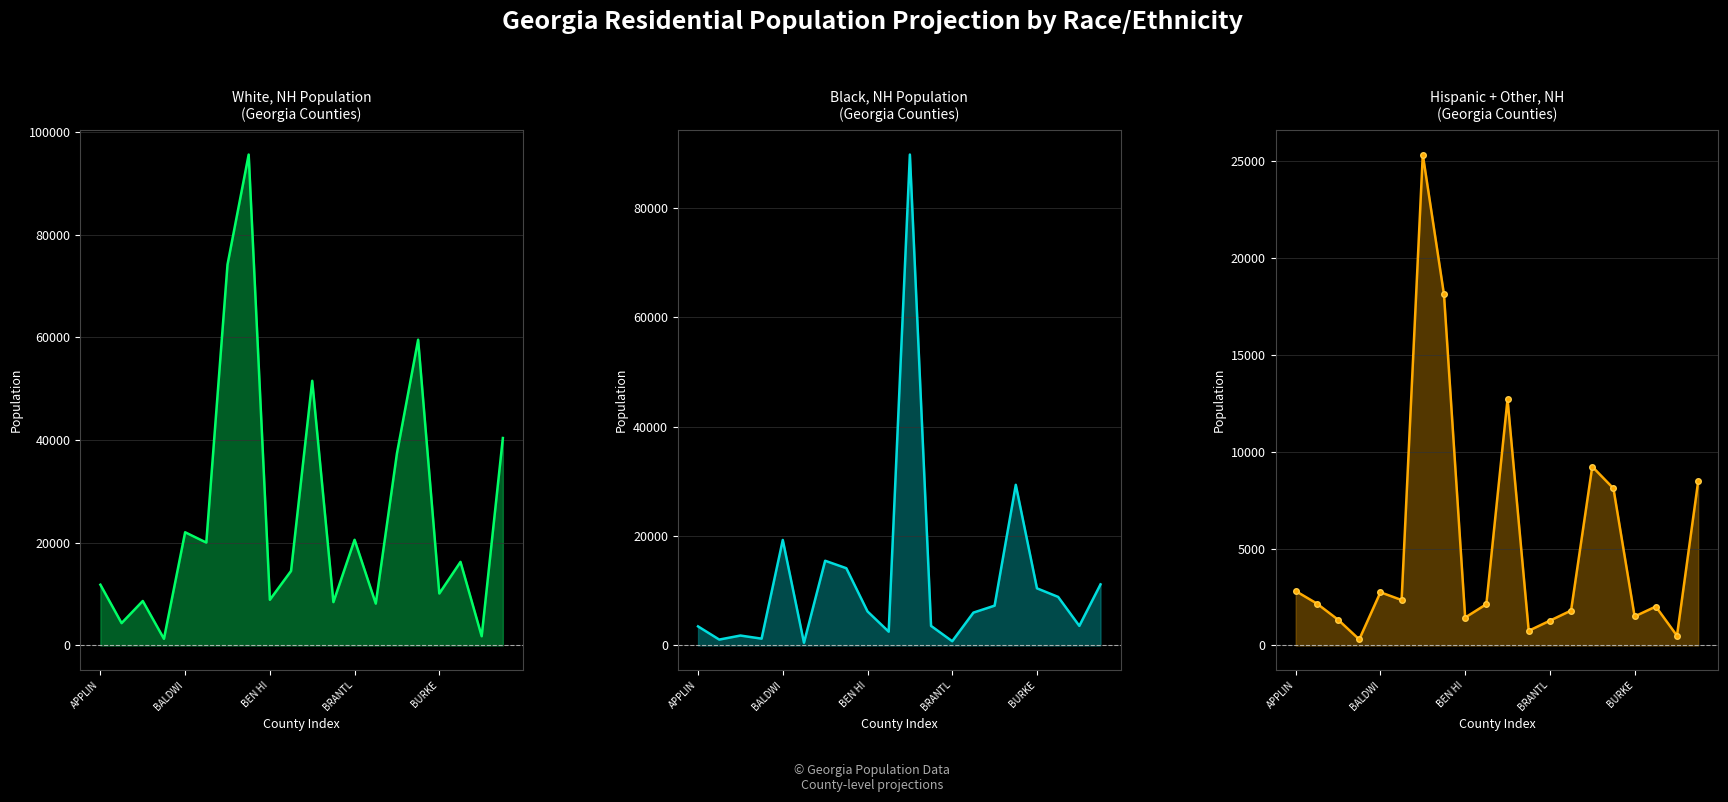

What is the minimum value shown in the chart?

312